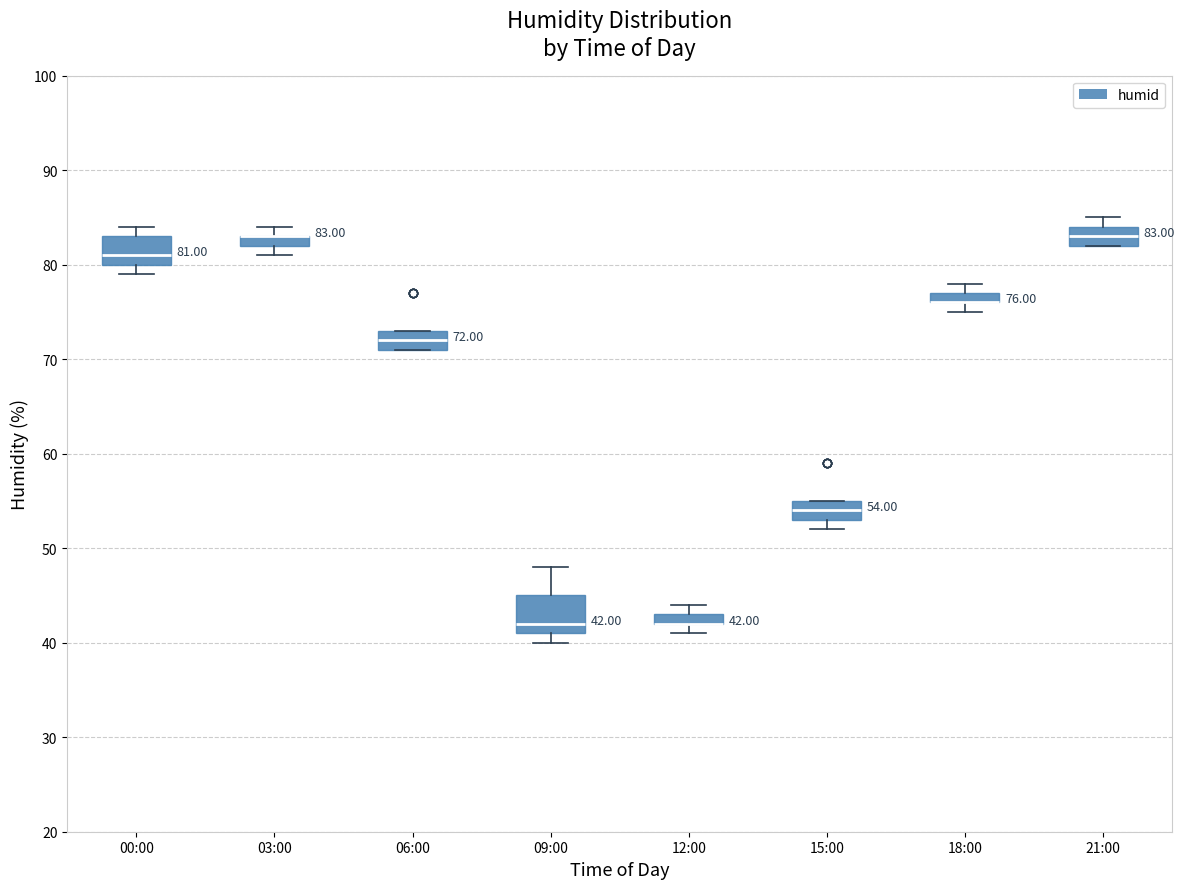

Which box is the tallest, from its lower edge to its upper edge?

09:00